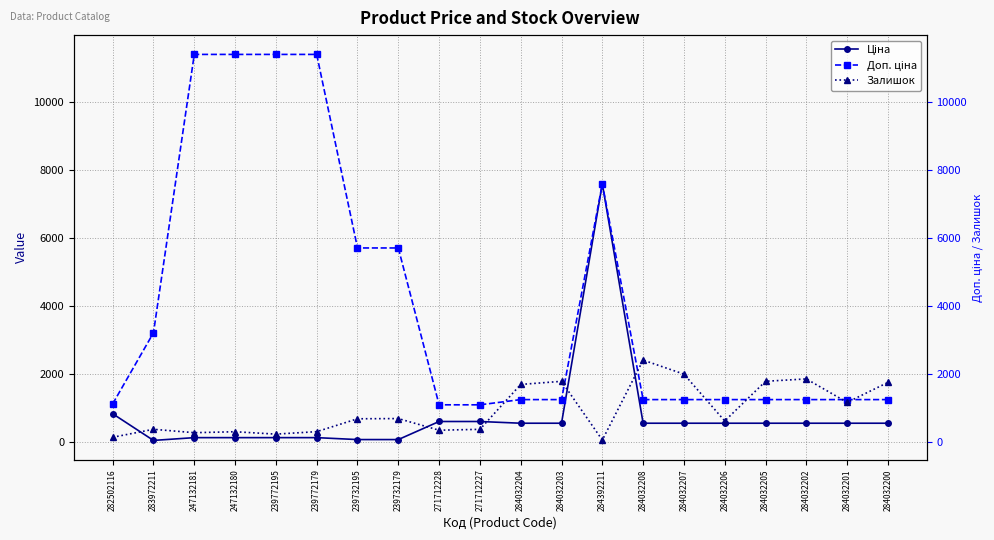

Where is the first local maximum for Ціна?

284392211